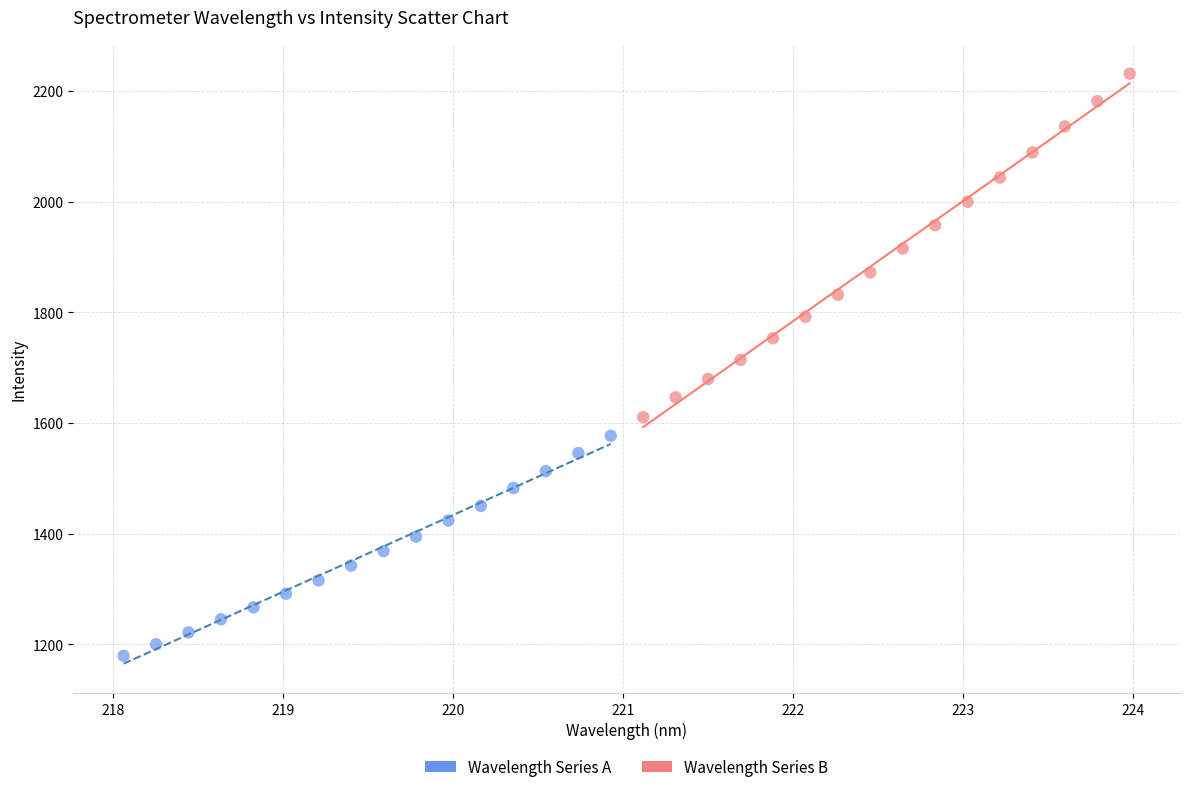

Which series contains the lowest Y value?

Wavelength Series A